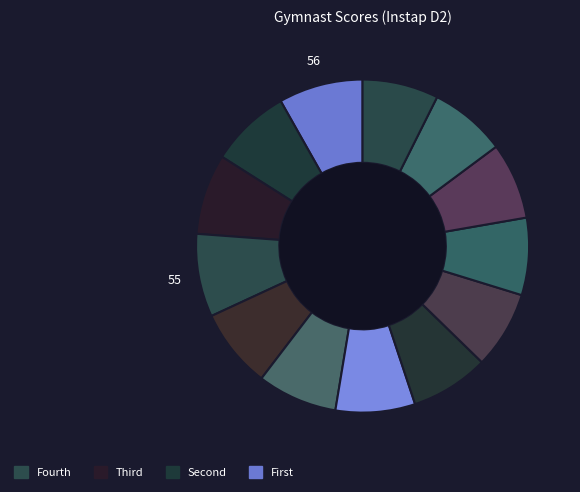

Does any single category account for the majority?

No